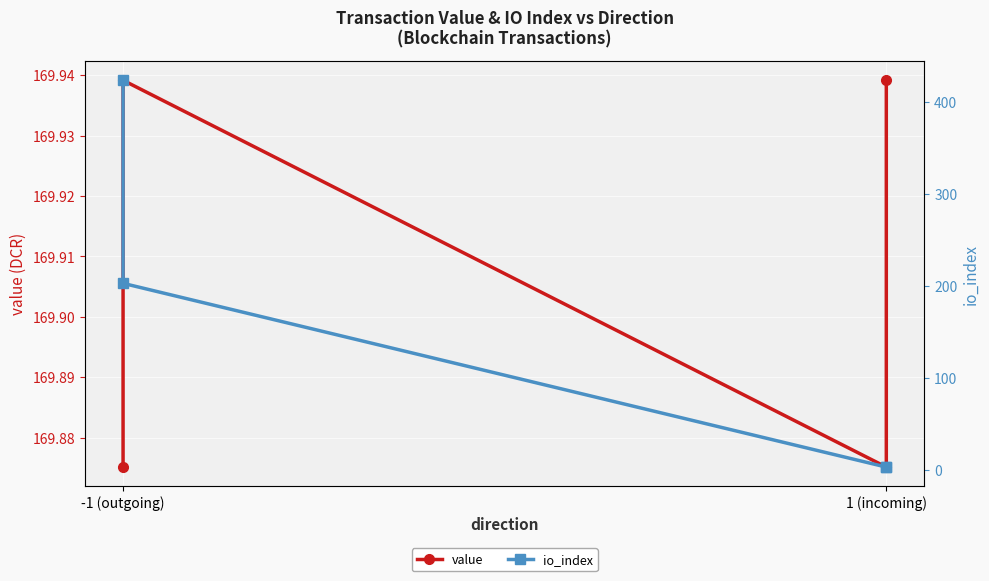

In value, how many points are lower than both neighbors (excluding endpoints)?

1